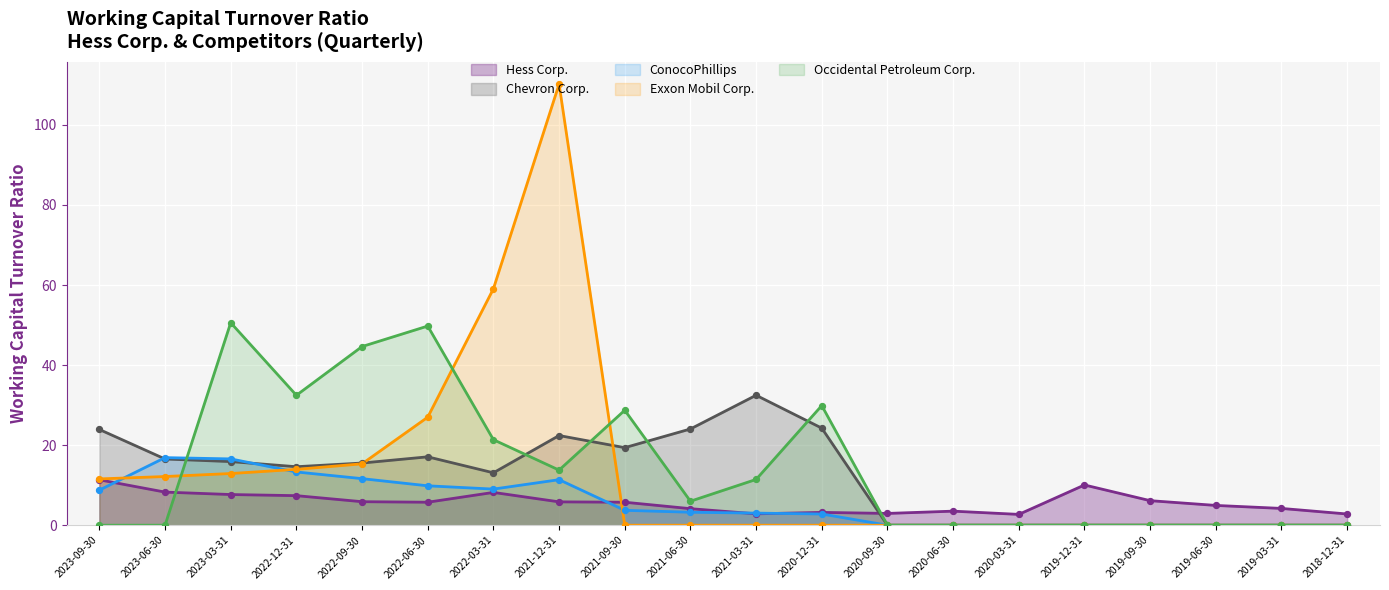

What is the total value across all series at 2018-12-31?

2.8